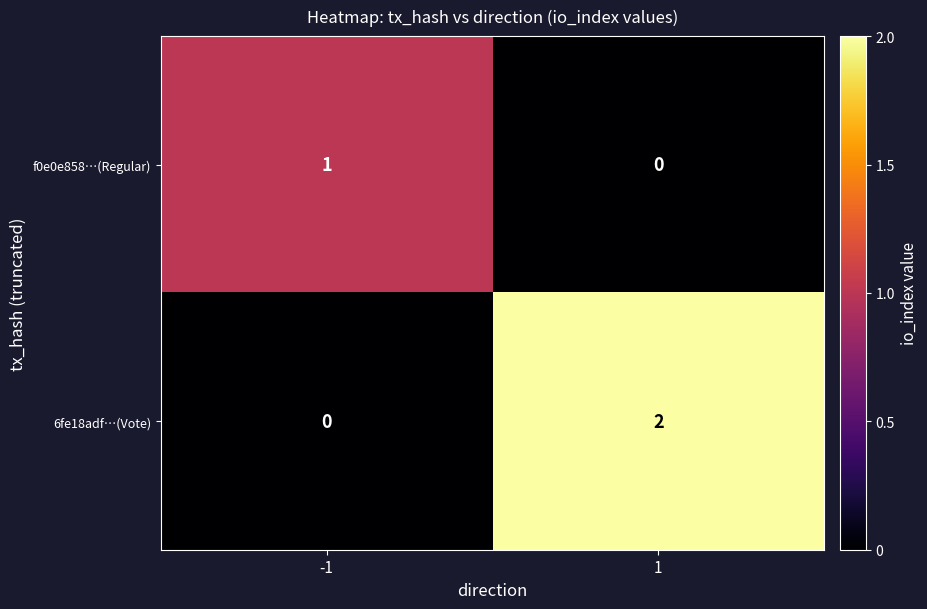

Rank the series by their maximum value, from lowest to highest.

f0e0e858…(Regular), 6fe18adf…(Vote)